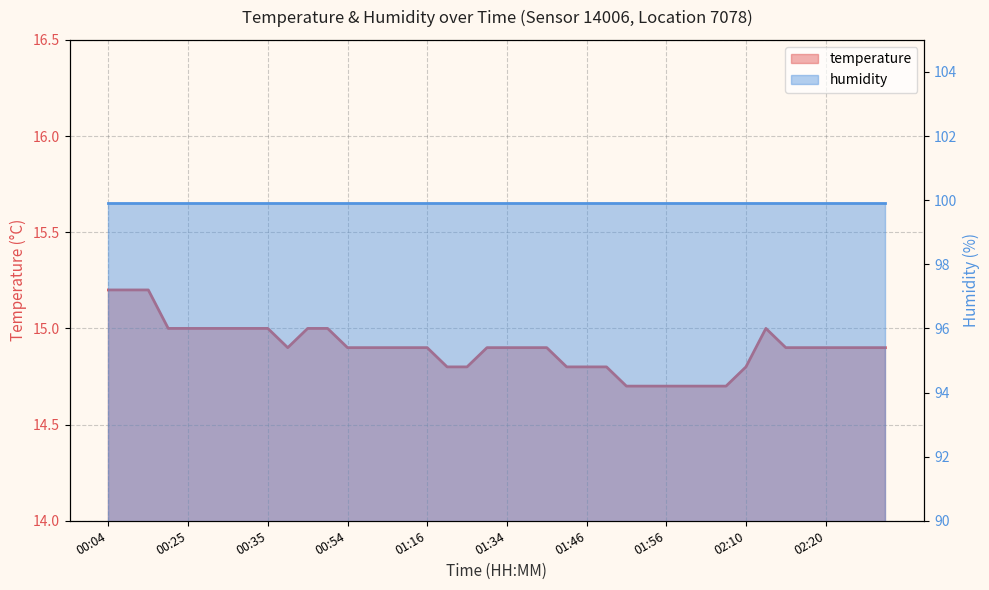

At which category does the chart reach its minimum across all series?

01:51